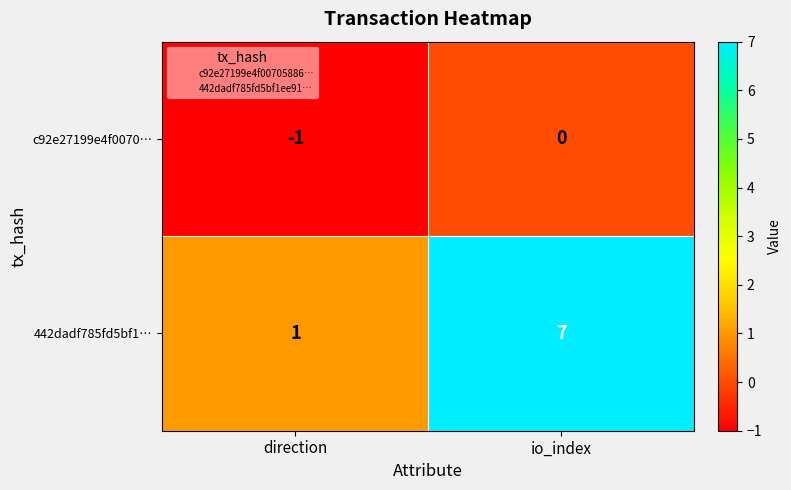

Between direction and io_index, which series saw the biggest shift?

442dadf785fd5bf1…